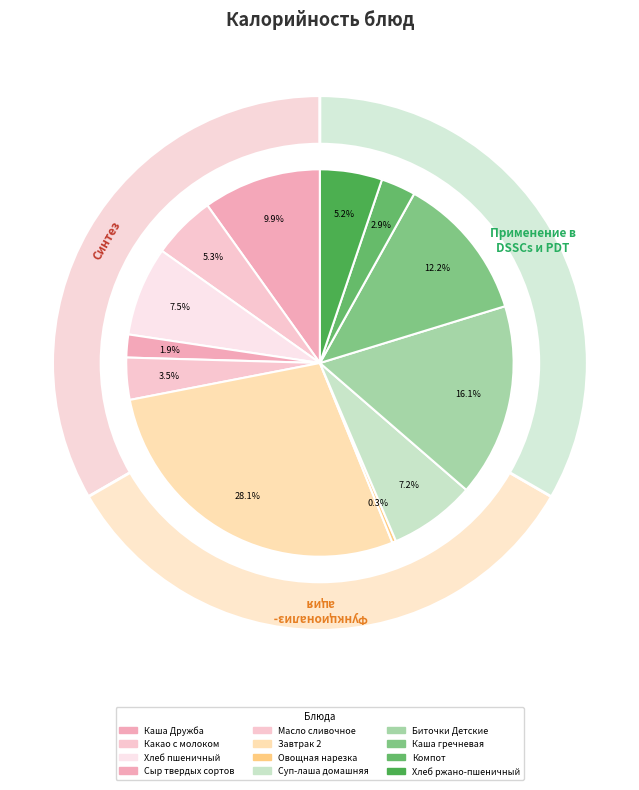

How many slices are in this pie chart?

12